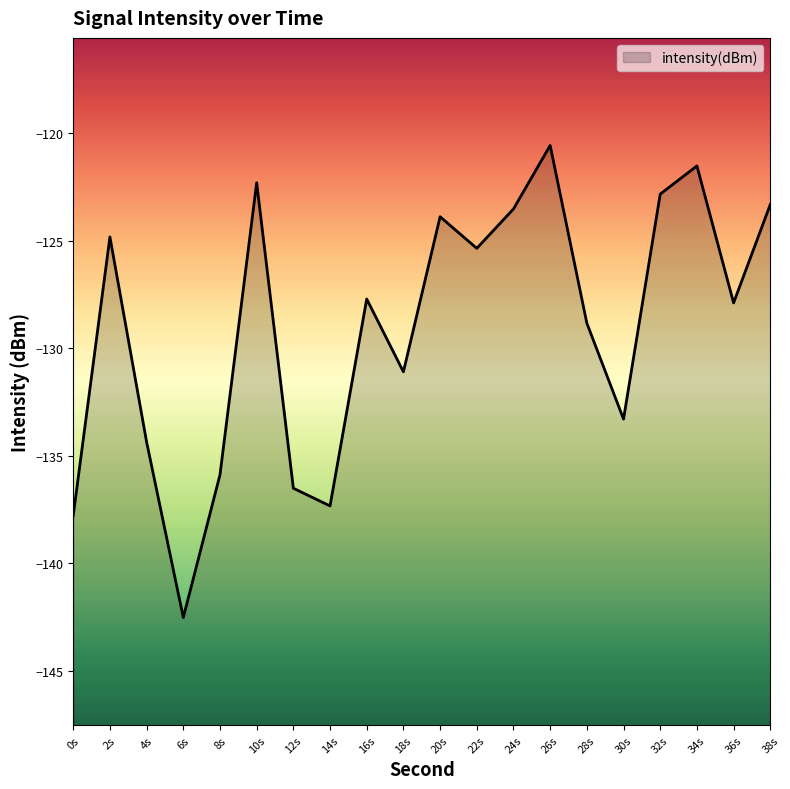

What is the value of the 19th point from the left?

-127.9